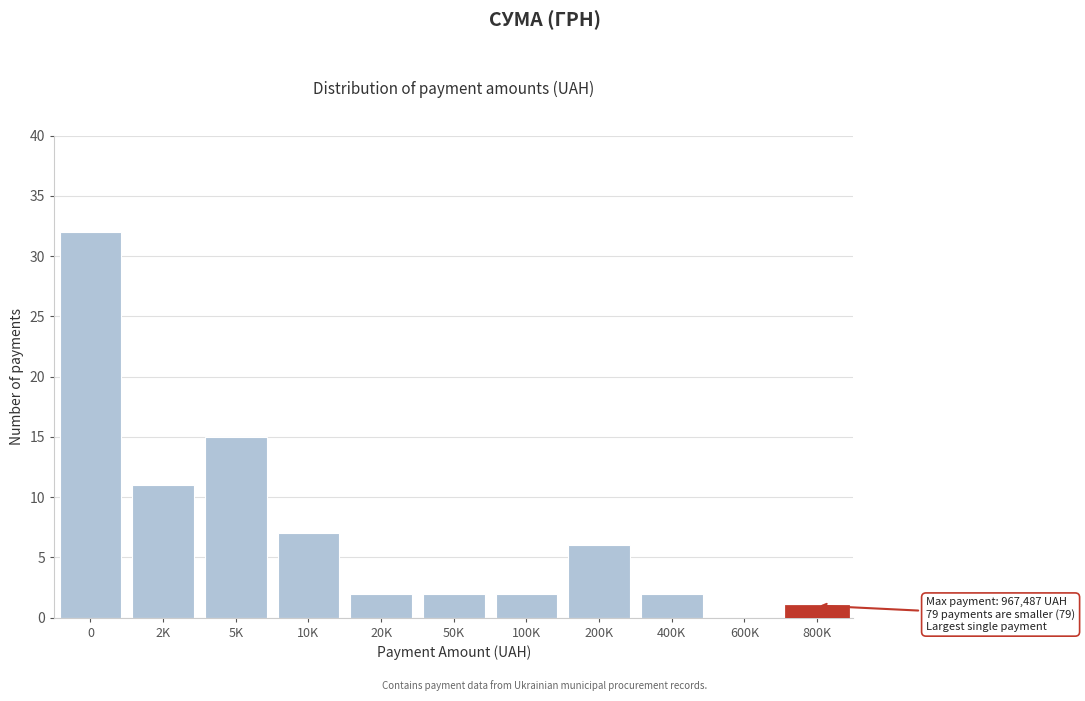

Reading left to right, extract all data points from this chart.

0=32	2K=11	5K=15	10K=7	20K=2	50K=2	100K=2	200K=6	400K=2	600K=0	800K=1